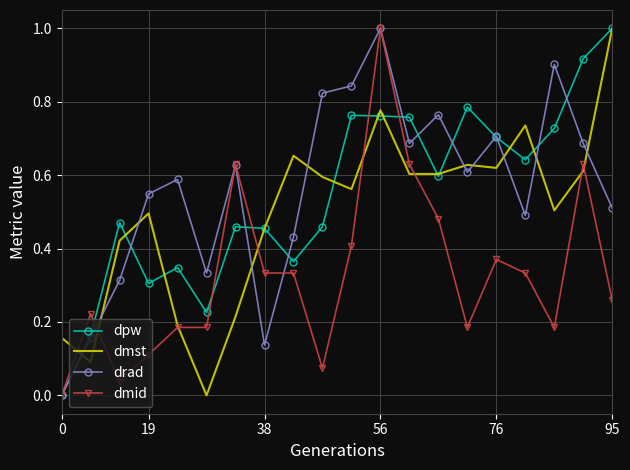

Which series ends up on top after the final intersection of dmst and drad?

dmst